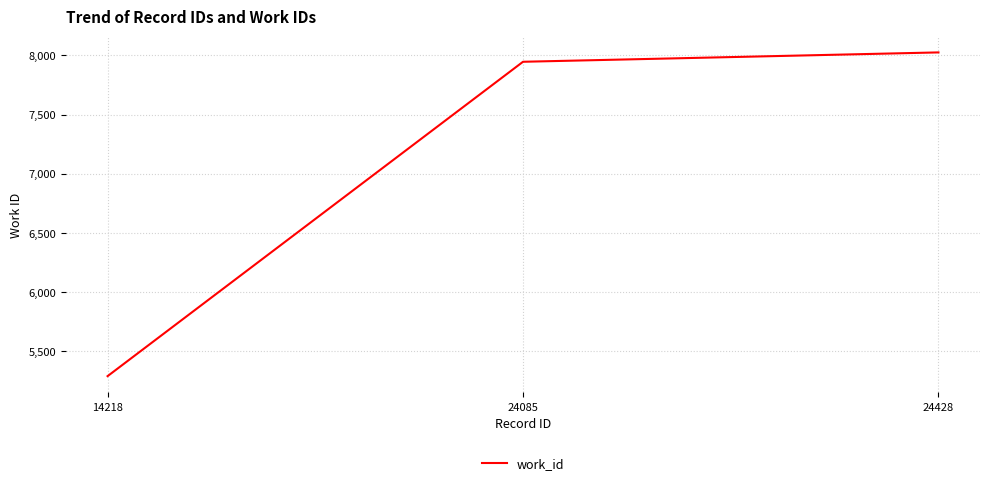

Where is the data nearest to the value 6658?

24085